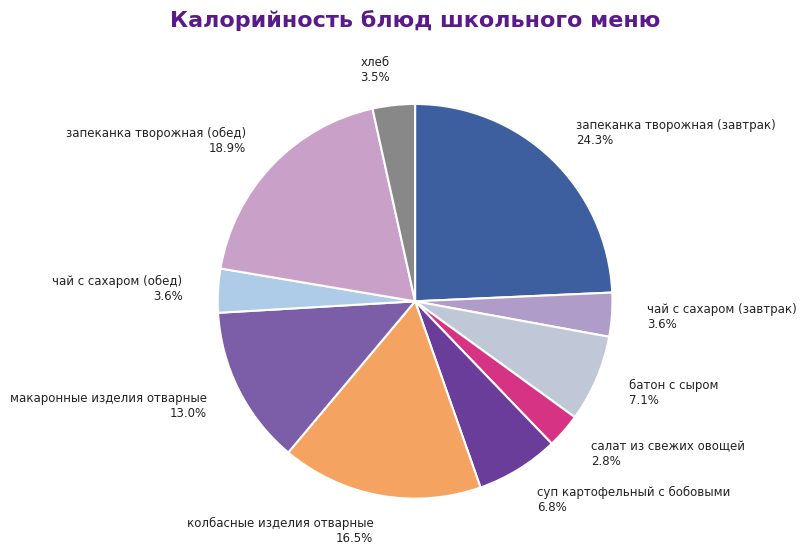

Count the number of slices in the pie.

10